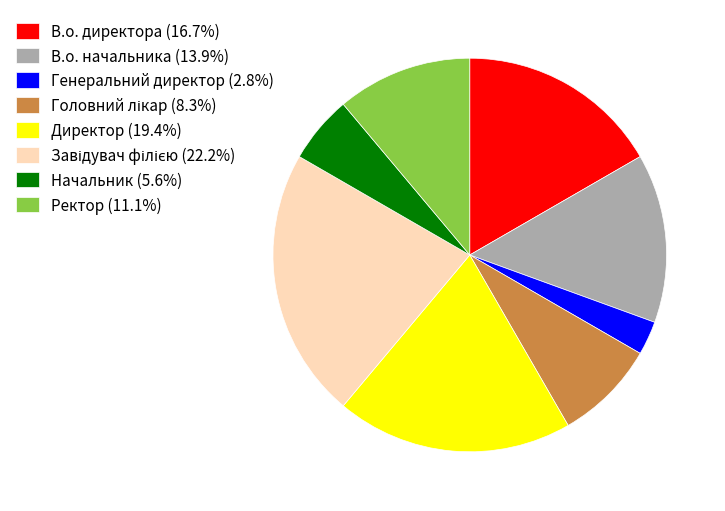

How many segments does this pie chart have?

8